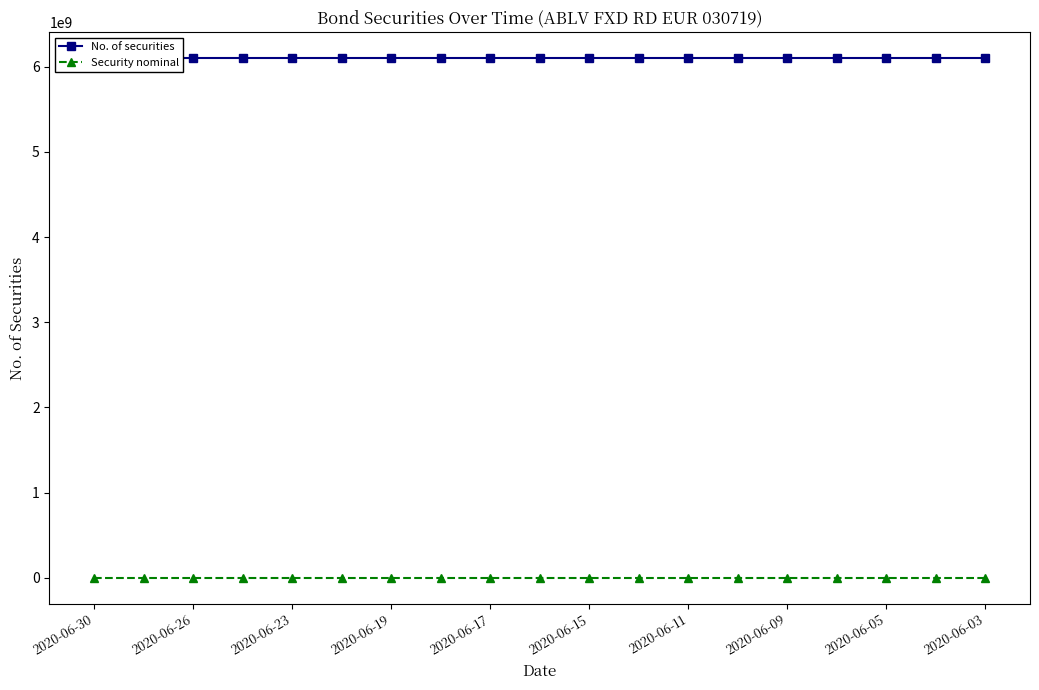

Reading right to left, list all the values displayed in this chart.

No. of securities: 6104382980.0	6104382980.0	6104382980.0	6104382980.0	6104382980.0	6104382980.0	6104382980.0	6104382980.0	6104382980.0	6104382980.0	6104382980.0	6104382980.0	6104382980.0	6104382980.0	6104382980.0	6104382980.0	6104382980.0	6104382980.0	6104382980.0
Security nominal: 0.0	0.0	0.0	0.0	0.0	0.0	0.0	0.0	0.0	0.0	0.0	0.0	0.0	0.0	0.0	0.0	0.0	0.0	0.0